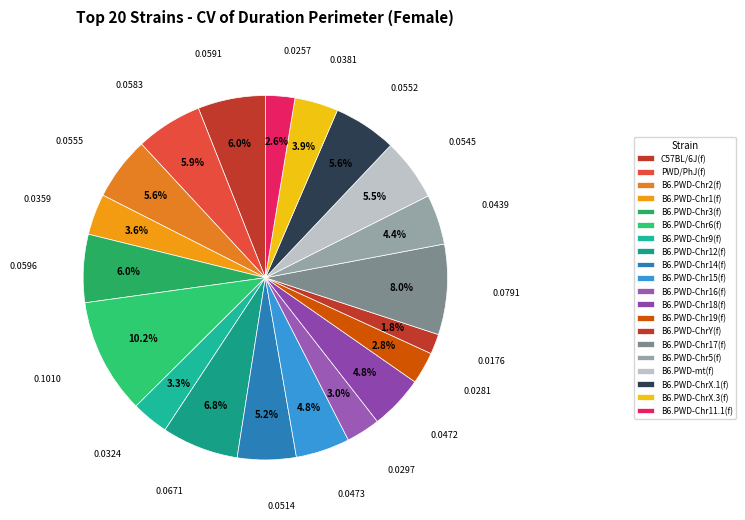

True or false: B6.PWD-Chr1(f) accounts for 4% of the total.

True